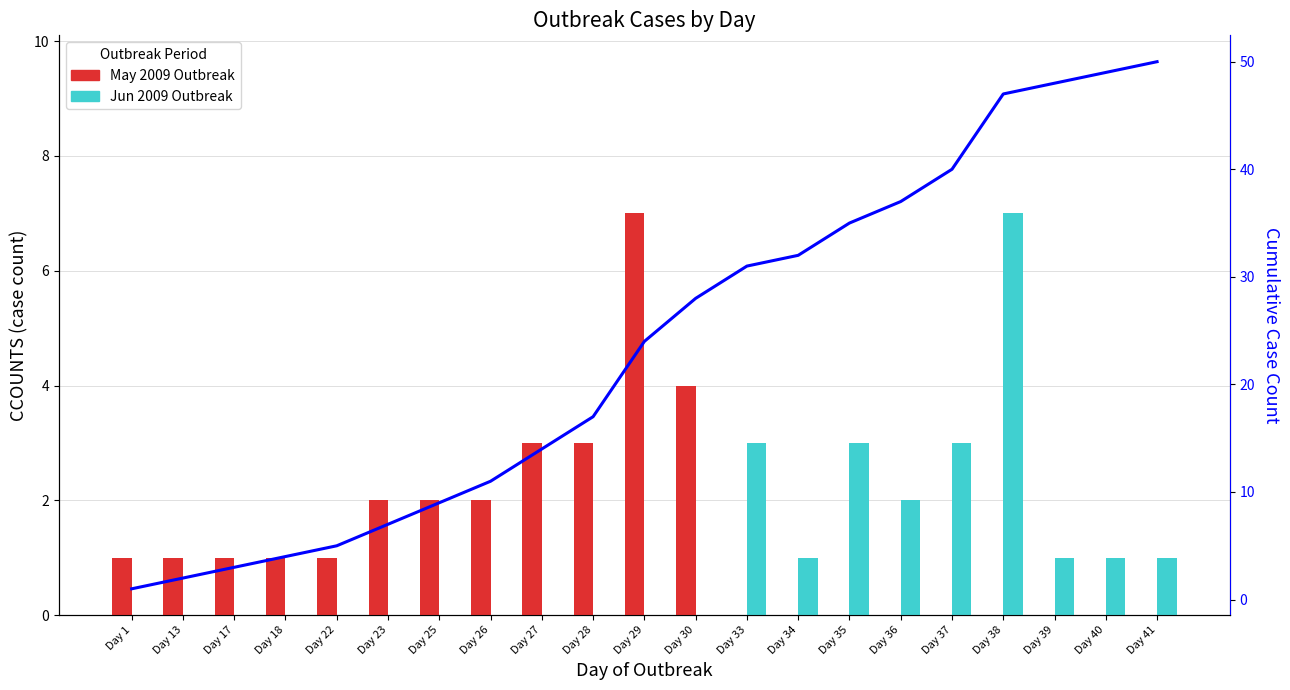

True or false: Cumulative Cases has a value of 48 at Day 39.

True